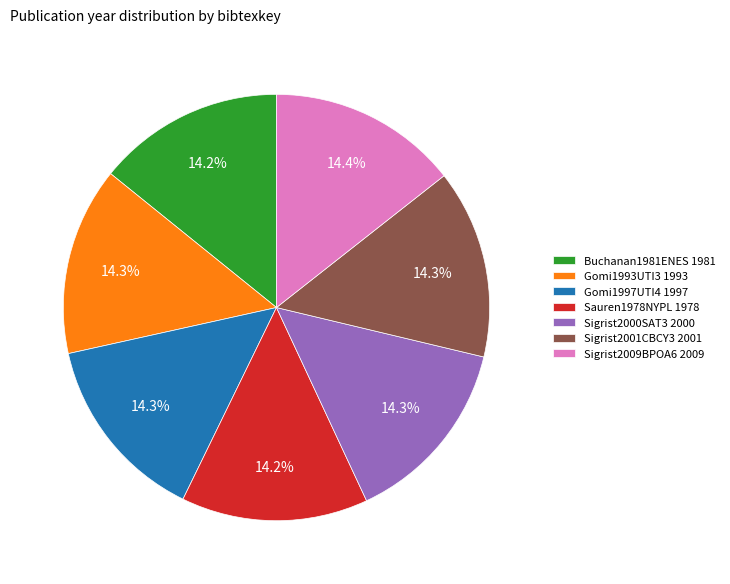

To the nearest percent, what percentage of the pie is Buchanan1981ENES?

14%